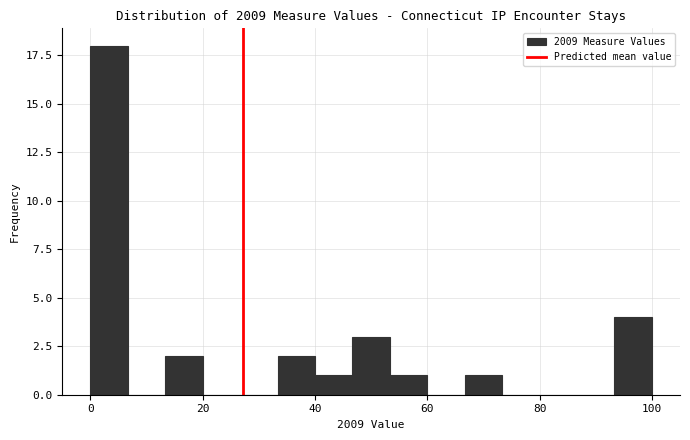

Around what value on the x-axis is the tallest bar? Give the approximate position of its centre, as read against the axis.

4